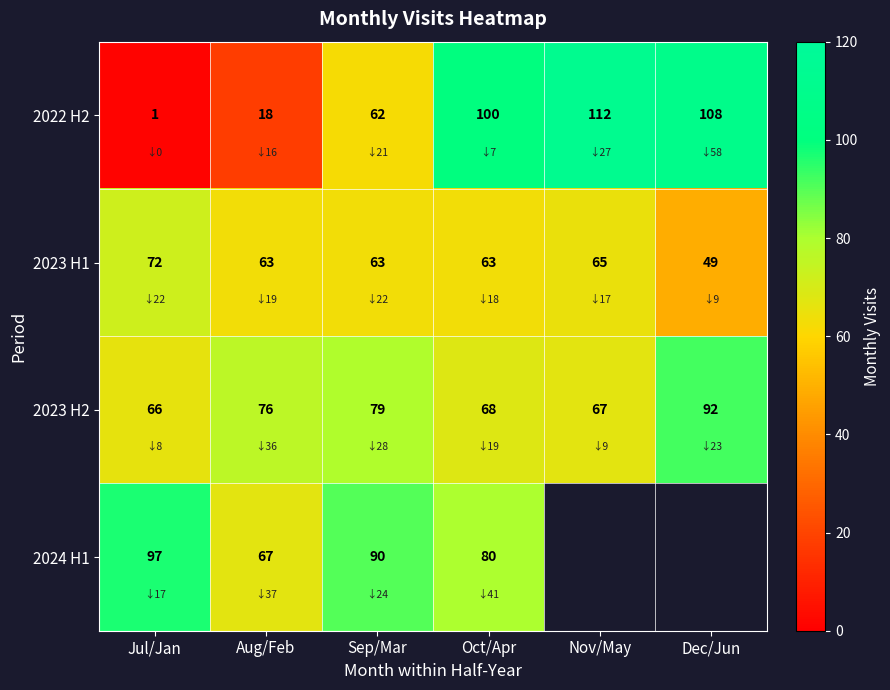

The value of 2024 H1 at Oct/Apr is 141. True or false?

False